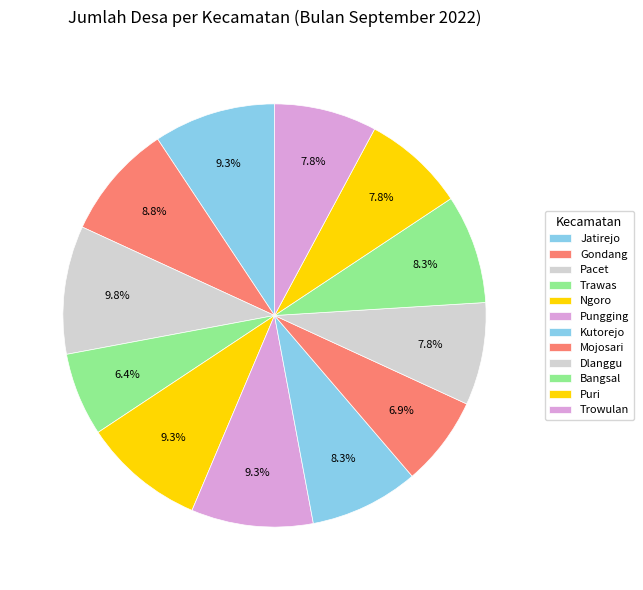

To the nearest percent, what percentage of the pie is Mojosari?

7%